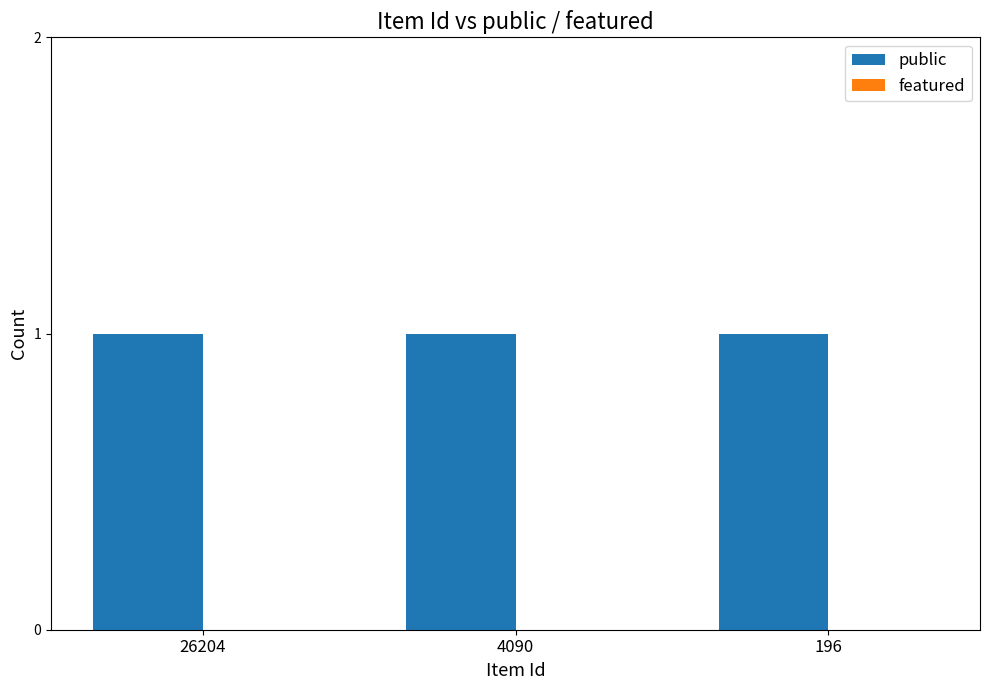

Reading left to right, extract all data points from this chart.

public: 1	1	1
featured: 0	0	0